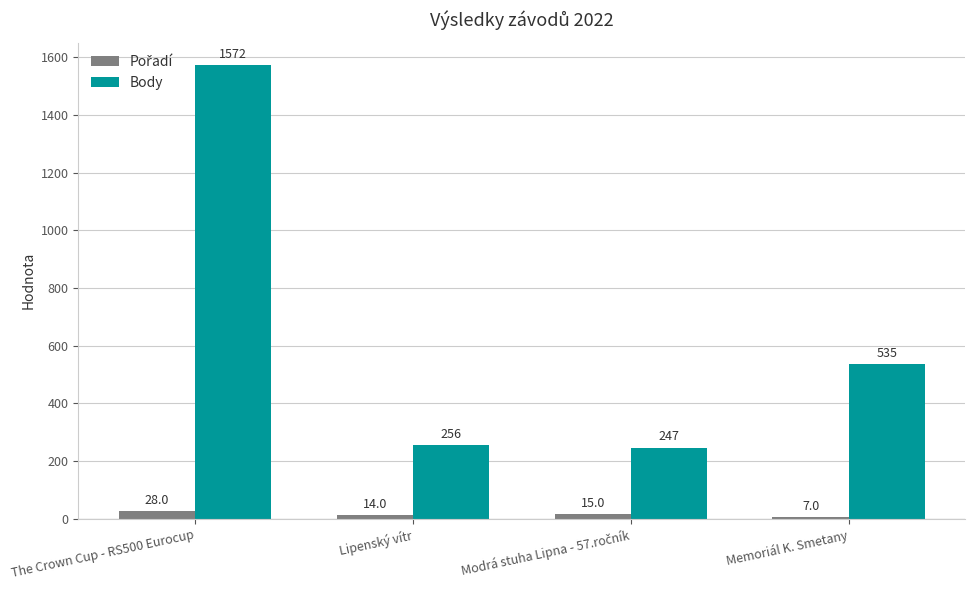

At which category does the chart reach its minimum across all series?

Memoriál K. Smetany